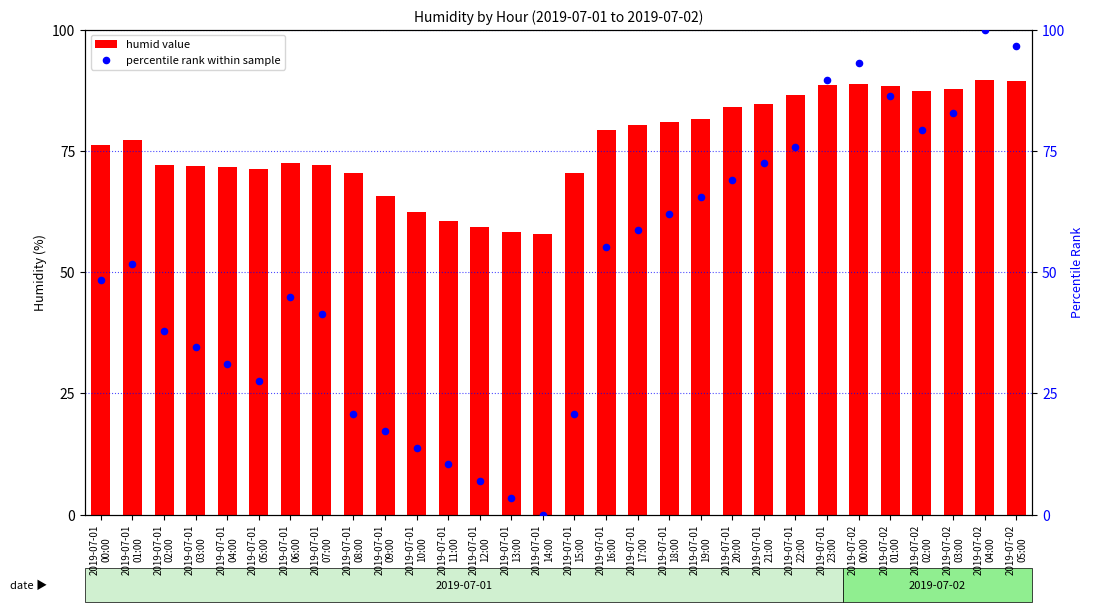

Which series reaches the minimum Y coordinate?

percentile rank within sample